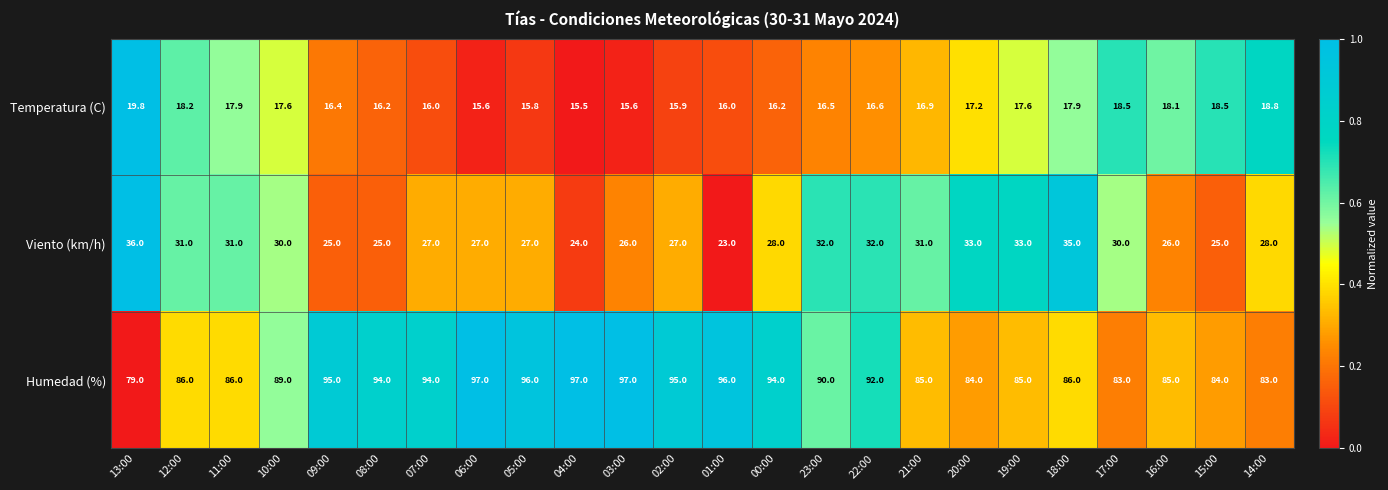

What is the difference between the Humedad (%) values at 02:00 and 16:00?

10.0